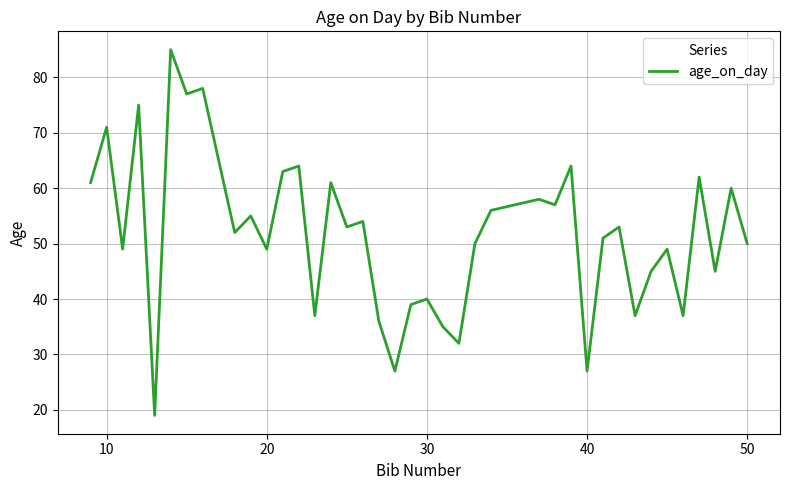

What is the difference between the maximum and minimum values?

66